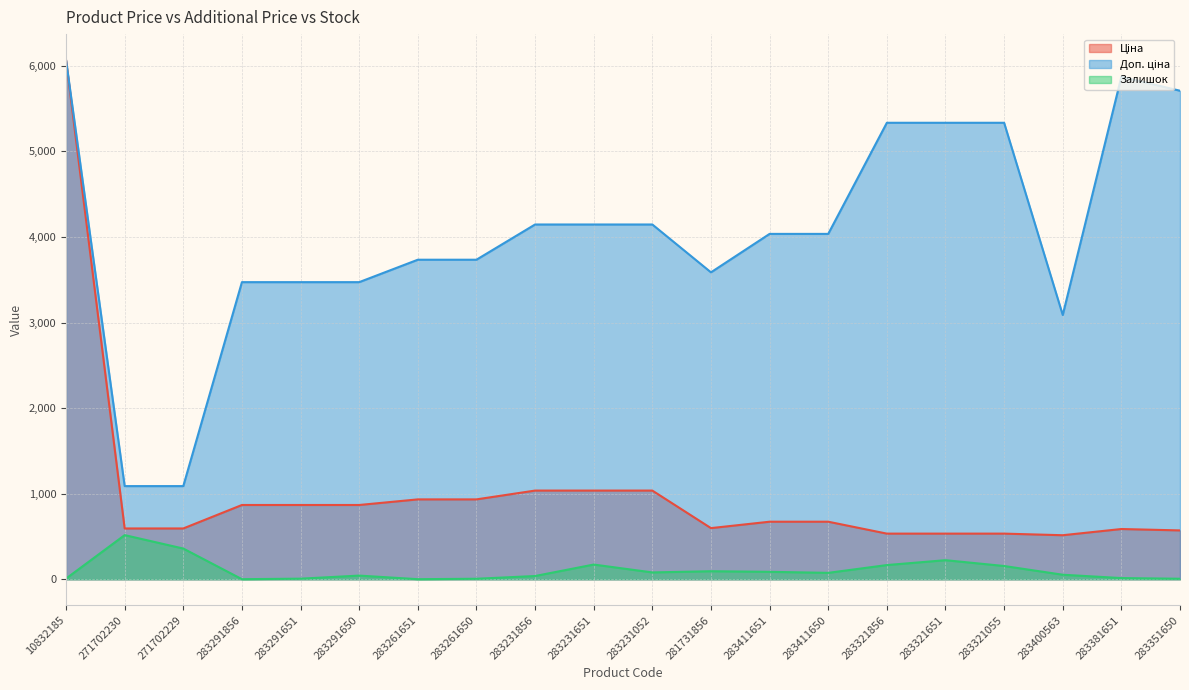

Does the chart display data point markers on the line(s)?

No